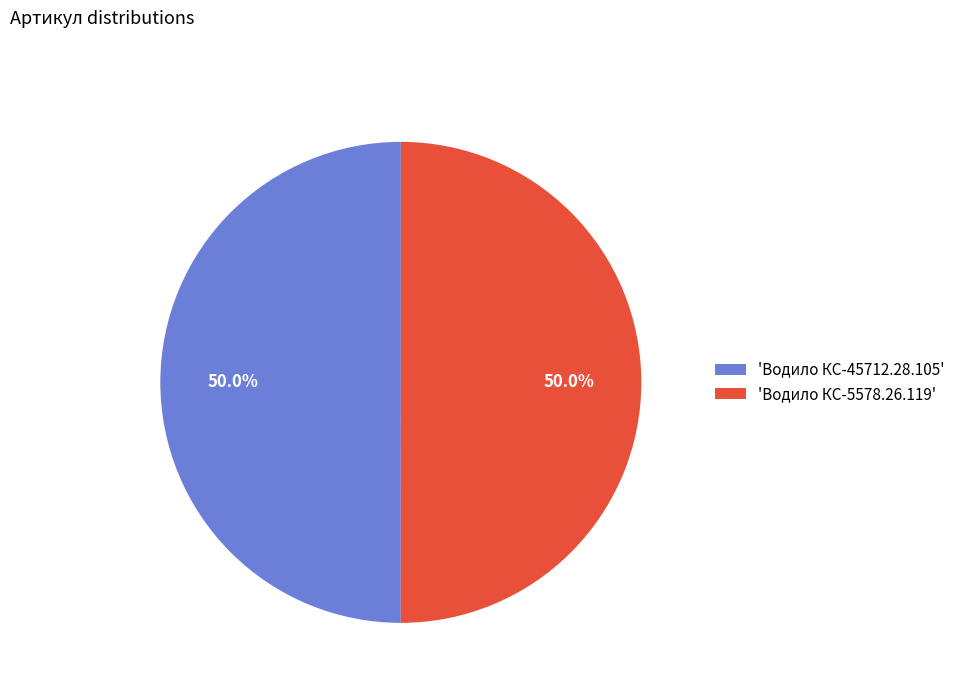

Approximately how many times larger is the value at 'Водило КС-5578.26.119' compared to 'Водило КС-45712.28.105'?

1.0